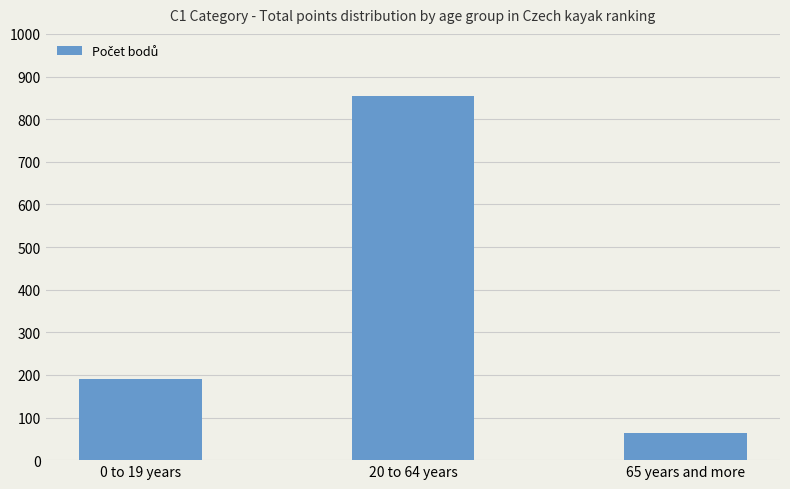

Rank the categories by value from highest to lowest.

20 to 64 years, 0 to 19 years, 65 years and more